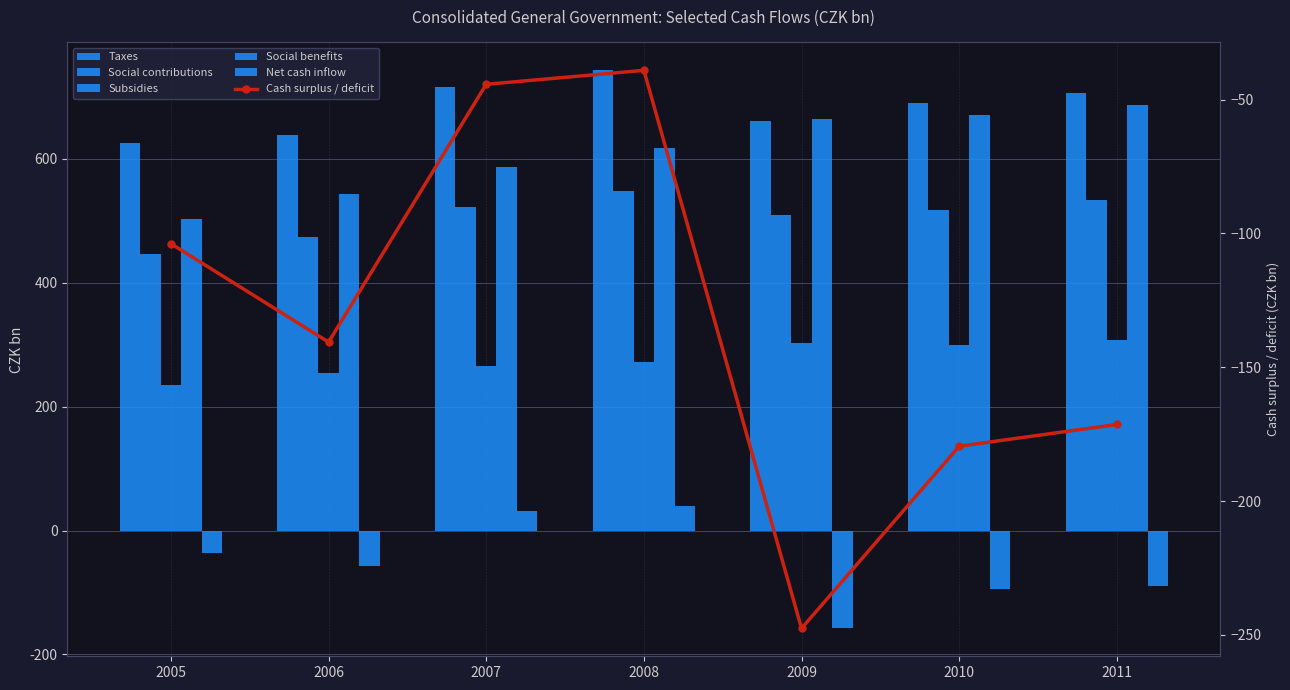

Is it true that Cash surplus / deficit equals -70.7 at 2007?

False